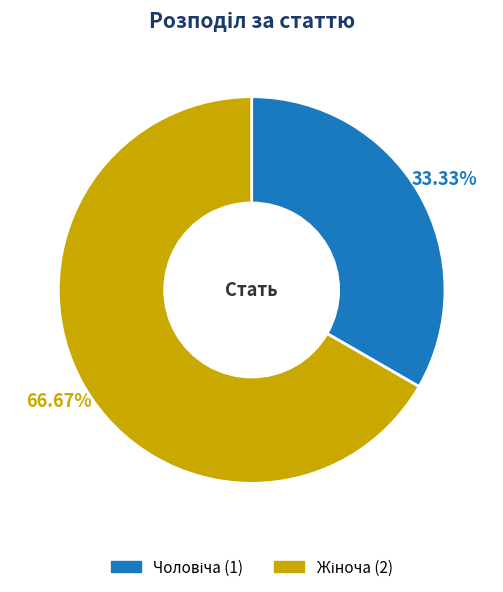

Does any single category account for the majority?

Yes